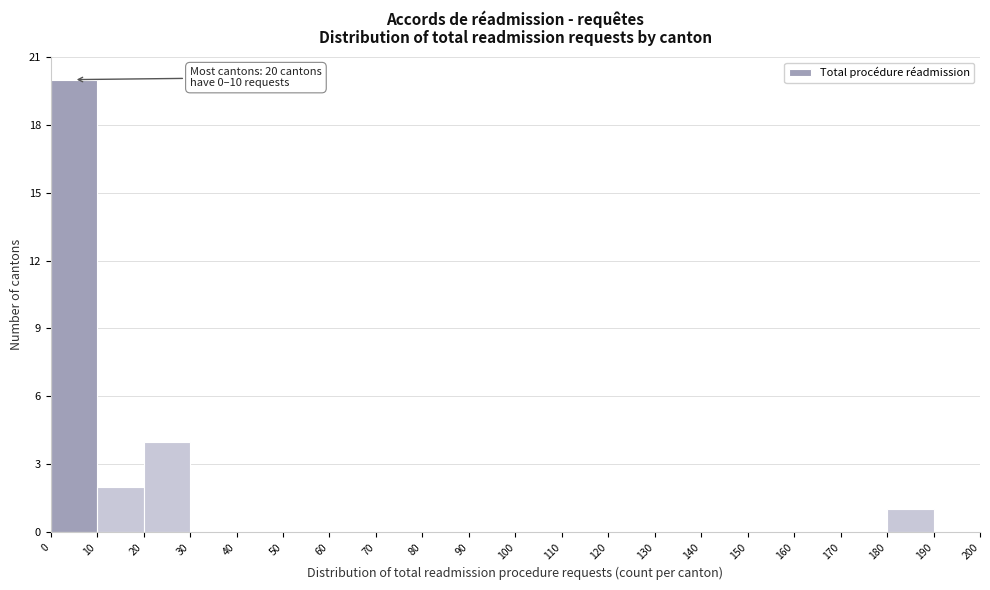

Over which range of the x-axis is the bar tallest?

0 to 10